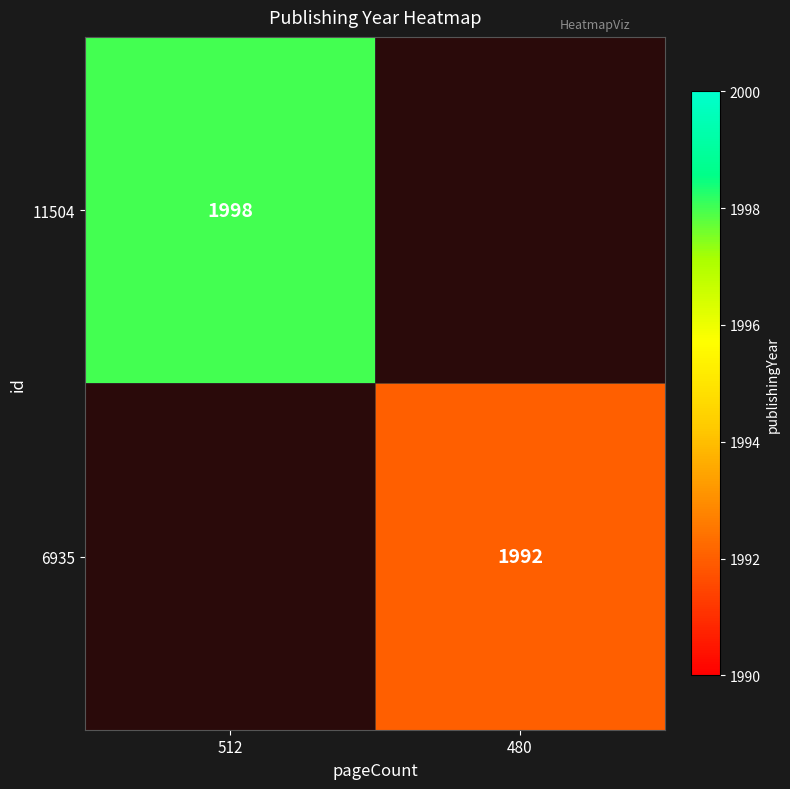

Which category has the highest value across all series?

512